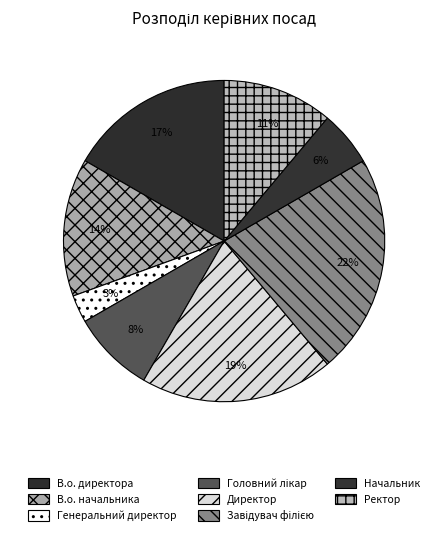

Is В.о. директора the majority of the pie?

No